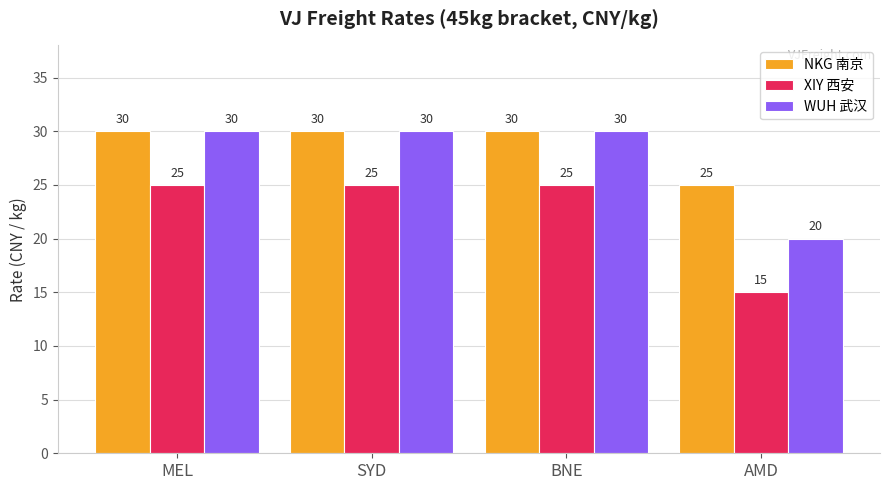

Which series has the largest total across all categories?

NKG 南京